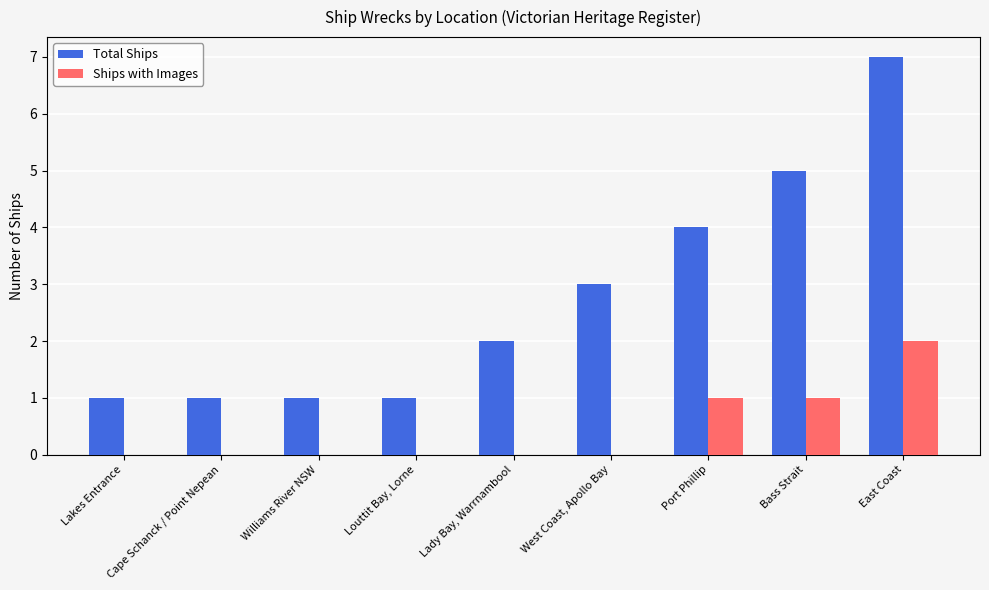

Count the Total Ships values in the range 1 to 4.

7